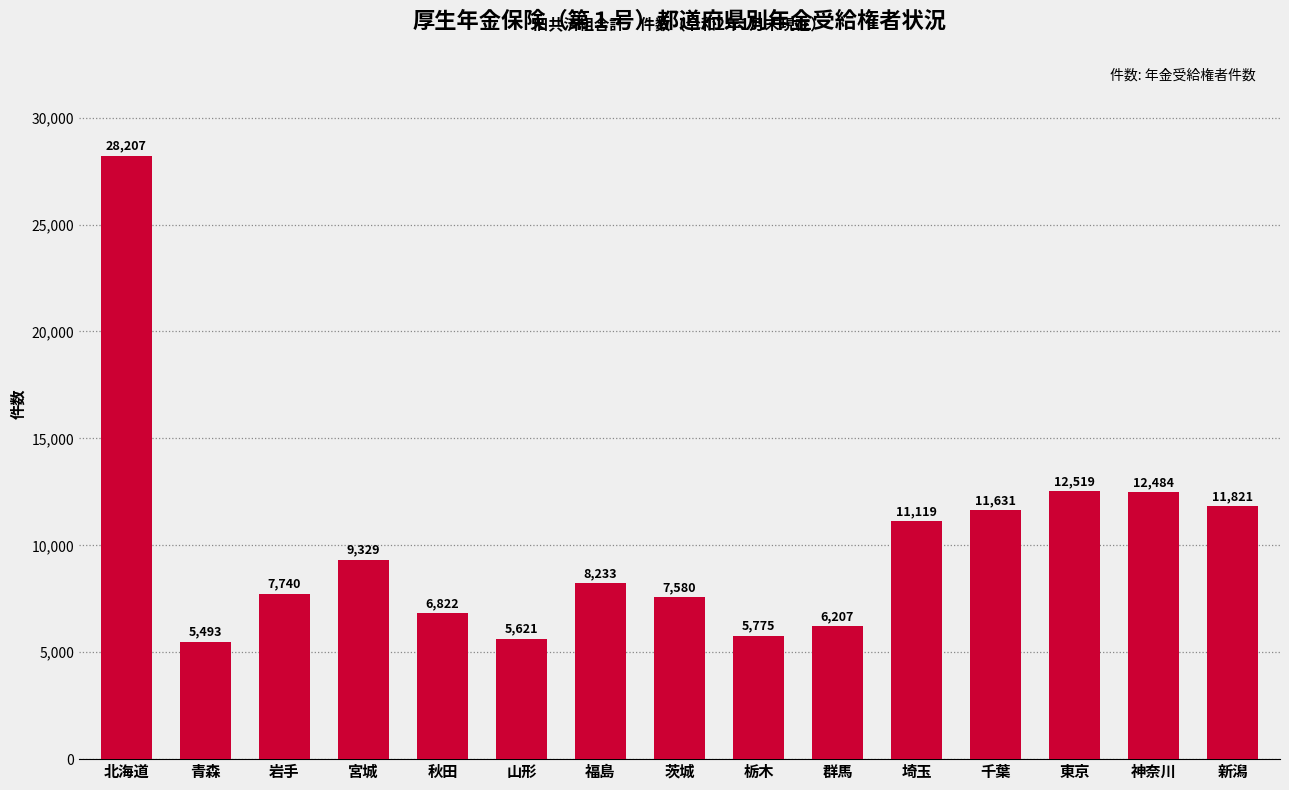

Is it true that the value at 北海道 is 28207?

True